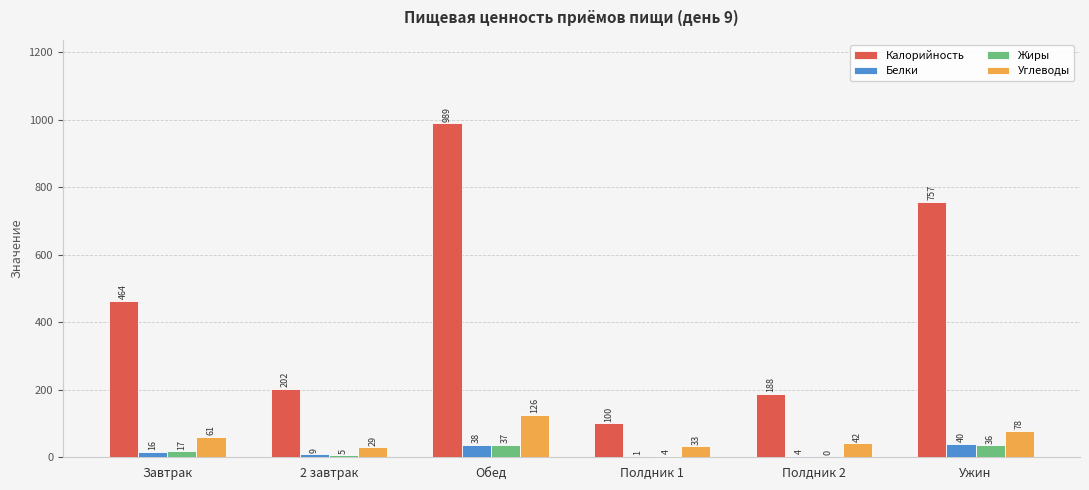

Reading left to right, list all the values displayed in this chart.

Калорийность: Завтрак=463.8	2 завтрак=201.8	Обед=989.4	Полдник 1=100.5	Полдник 2=188.2	Ужин=757.4
Белки: Завтрак=15.7	2 завтрак=9.1	Обед=37.7	Полдник 1=0.9	Полдник 2=4.3	Ужин=40.2
Жиры: Завтрак=17.3	2 завтрак=5.3	Обед=37.2	Полдник 1=3.9	Полдник 2=0.5	Ужин=35.8
Углеводы: Завтрак=61.4	2 завтрак=29.3	Обед=126.4	Полдник 1=32.8	Полдник 2=41.5	Ужин=78.3